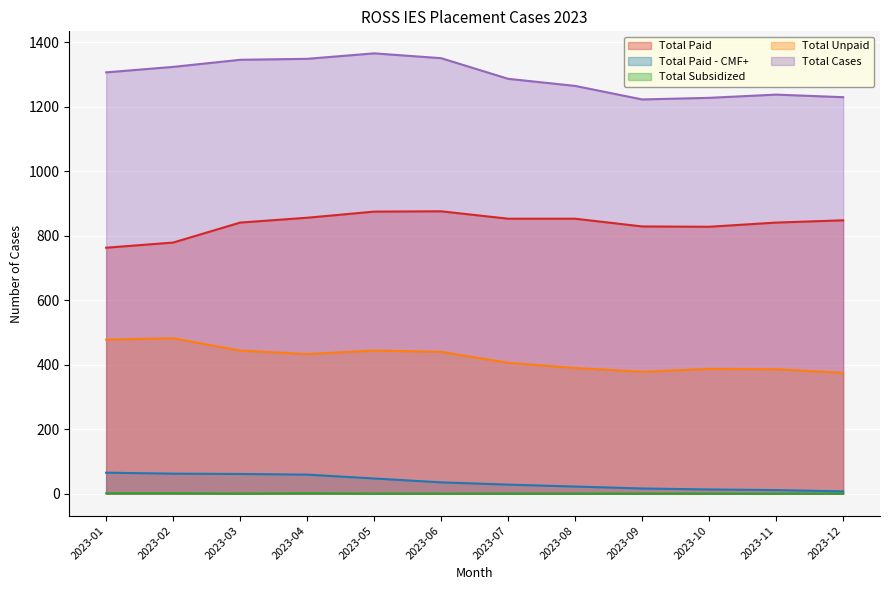

True or false: Total Subsidized and Total Paid - CMF+ intersect in this chart.

False